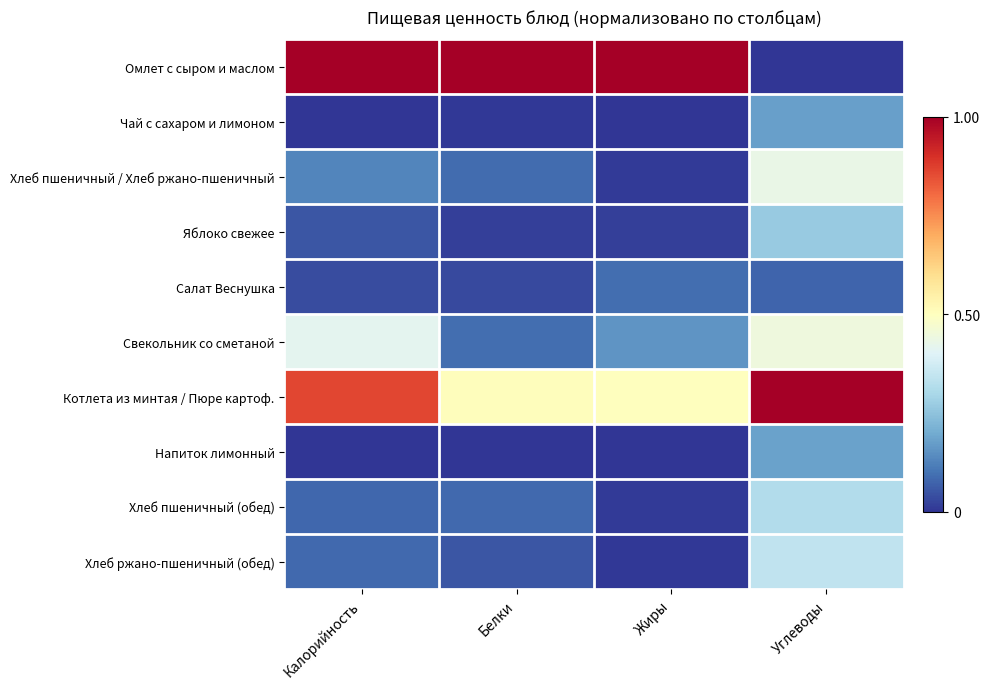

List the series in order of their peak value, lowest first.

Салат Веснушка, Чай с сахаром и лимоном, Напиток лимонный, Яблоко свежее, Хлеб пшеничный (обед), Хлеб ржано-пшеничный (обед), Хлеб пшеничный / Хлеб ржано-пшеничный, Свекольник со сметаной, Омлет с сыром и маслом, Котлета из минтая / Пюре картоф.